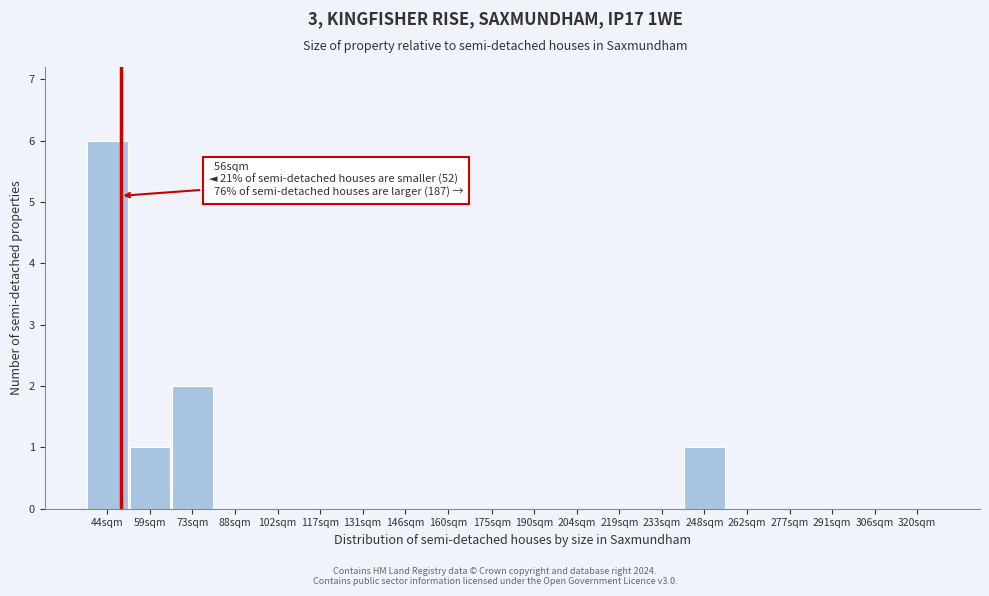

Reading right to left, transcribe all the data shown in this chart.

320sqm=0	306sqm=0	291sqm=0	277sqm=0	262sqm=0	248sqm=1	233sqm=0	219sqm=0	204sqm=0	190sqm=0	175sqm=0	160sqm=0	146sqm=0	131sqm=0	117sqm=0	102sqm=0	88sqm=0	73sqm=2	59sqm=1	44sqm=6